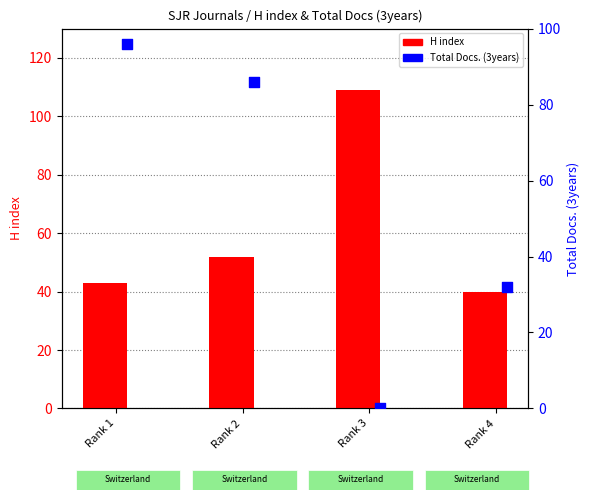

Is the value of H index at Rank 2 greater than the value of Total Docs. (3years) at Rank 1?

No